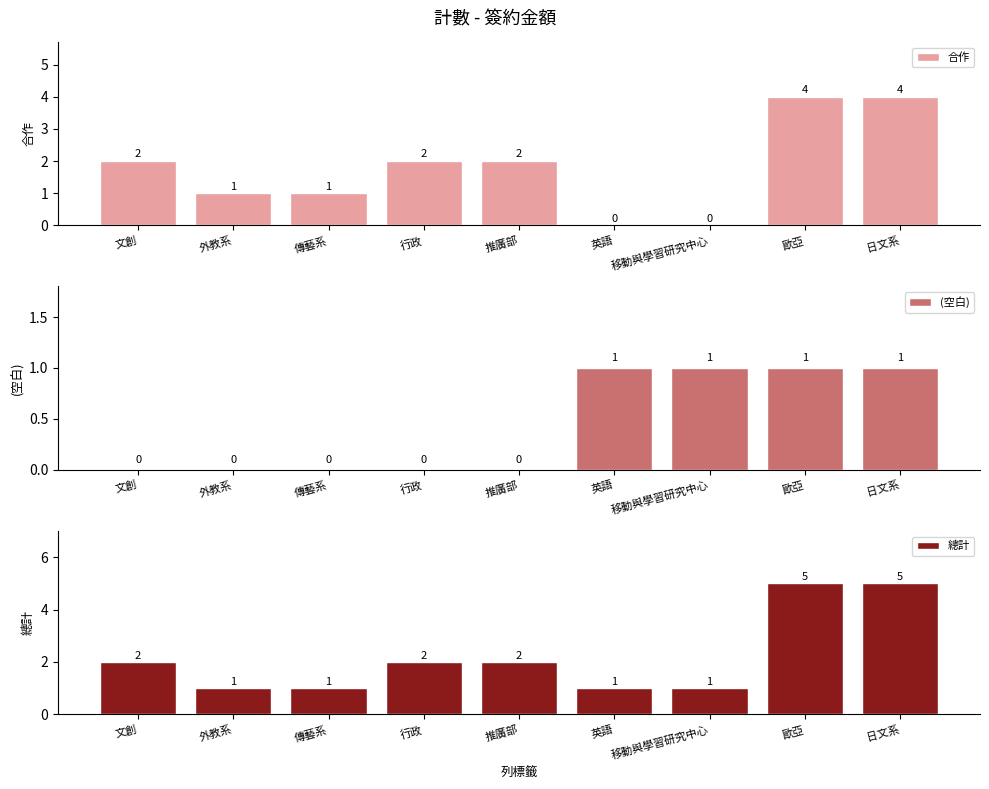

Which series changed the most between 移動與學習研究中心 and 日文系?

合作